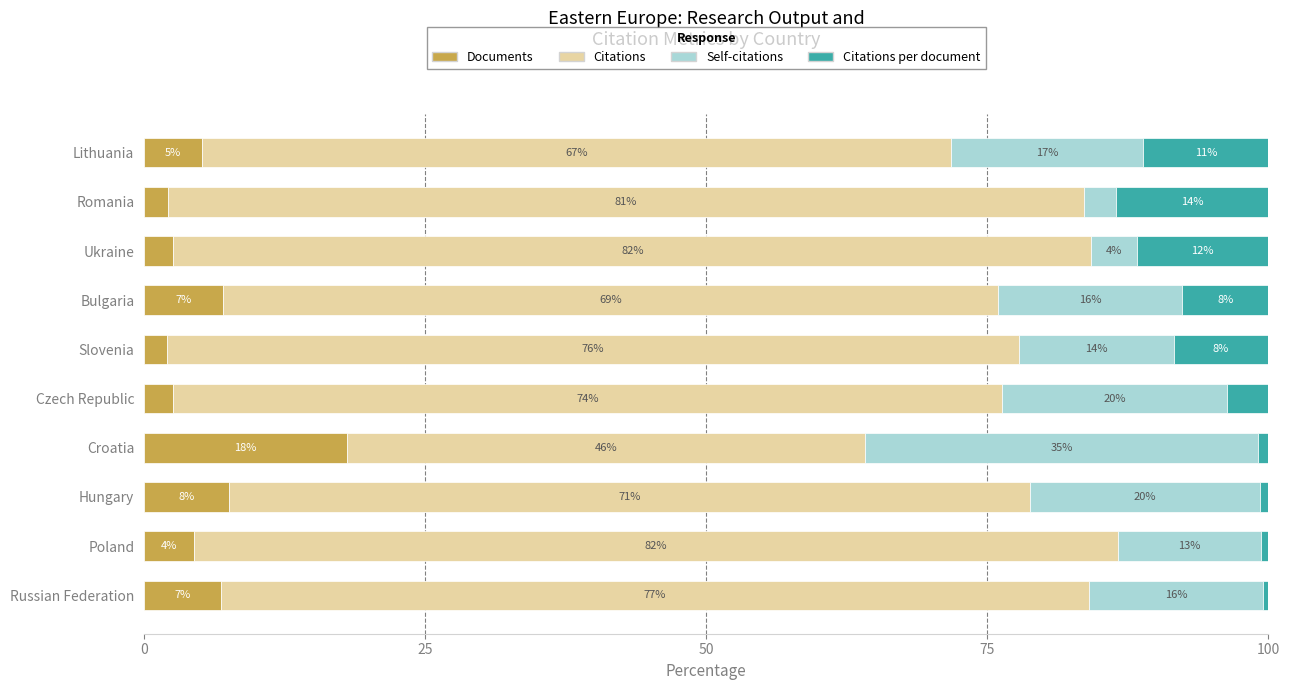

What is the total value across all series at Slovenia?

100.0